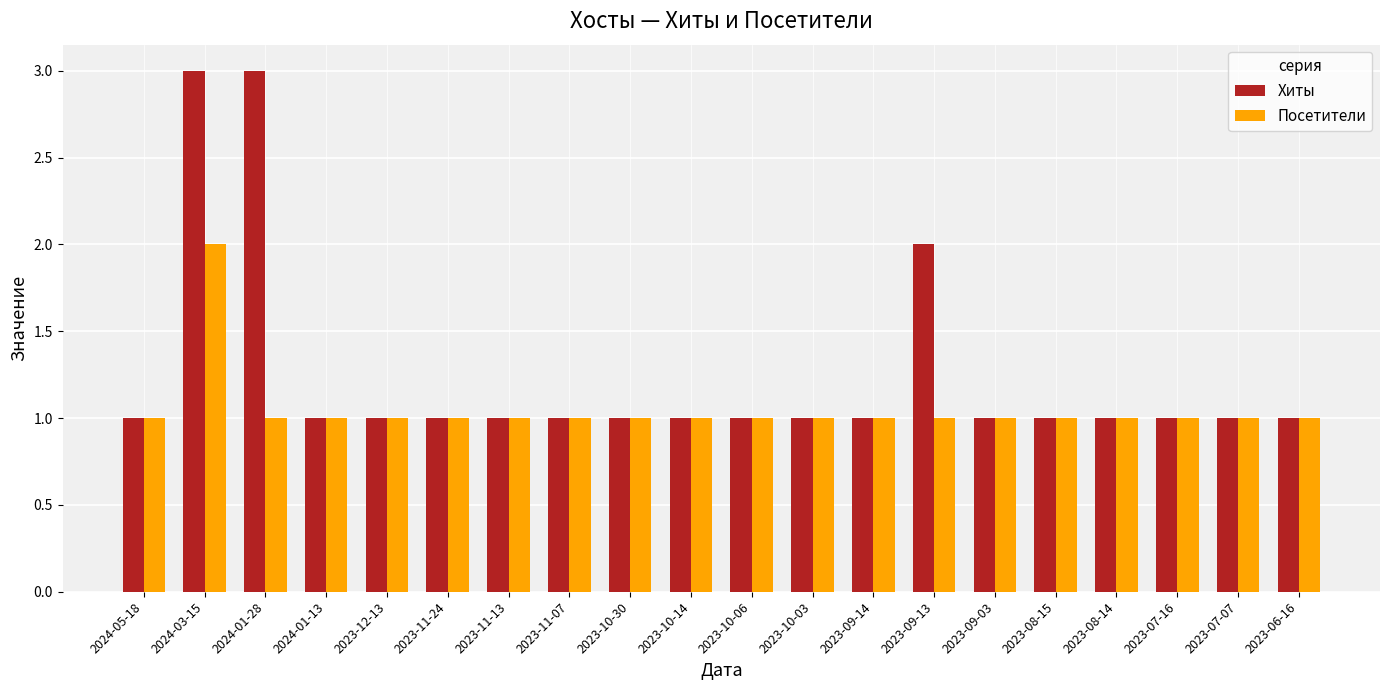

Reading right to left, extract all data points from this chart.

Хиты: 2023-06-16=1	2023-07-07=1	2023-07-16=1	2023-08-14=1	2023-08-15=1	2023-09-03=1	2023-09-13=2	2023-09-14=1	2023-10-03=1	2023-10-06=1	2023-10-14=1	2023-10-30=1	2023-11-07=1	2023-11-13=1	2023-11-24=1	2023-12-13=1	2024-01-13=1	2024-01-28=3	2024-03-15=3	2024-05-18=1
Посетители: 2023-06-16=1	2023-07-07=1	2023-07-16=1	2023-08-14=1	2023-08-15=1	2023-09-03=1	2023-09-13=1	2023-09-14=1	2023-10-03=1	2023-10-06=1	2023-10-14=1	2023-10-30=1	2023-11-07=1	2023-11-13=1	2023-11-24=1	2023-12-13=1	2024-01-13=1	2024-01-28=1	2024-03-15=2	2024-05-18=1